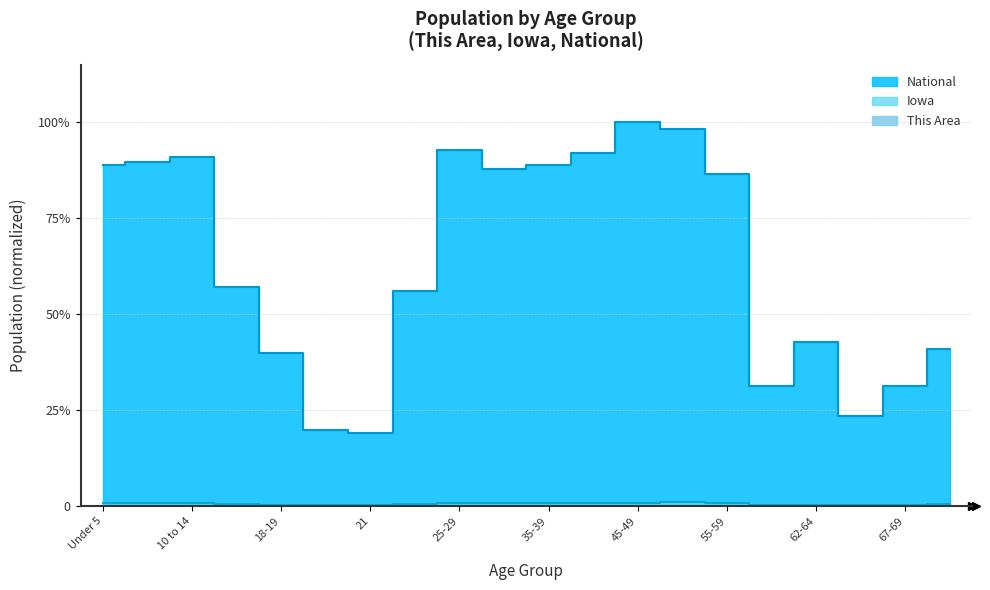

At which category does This Area reach its first local peak?

5 to 9